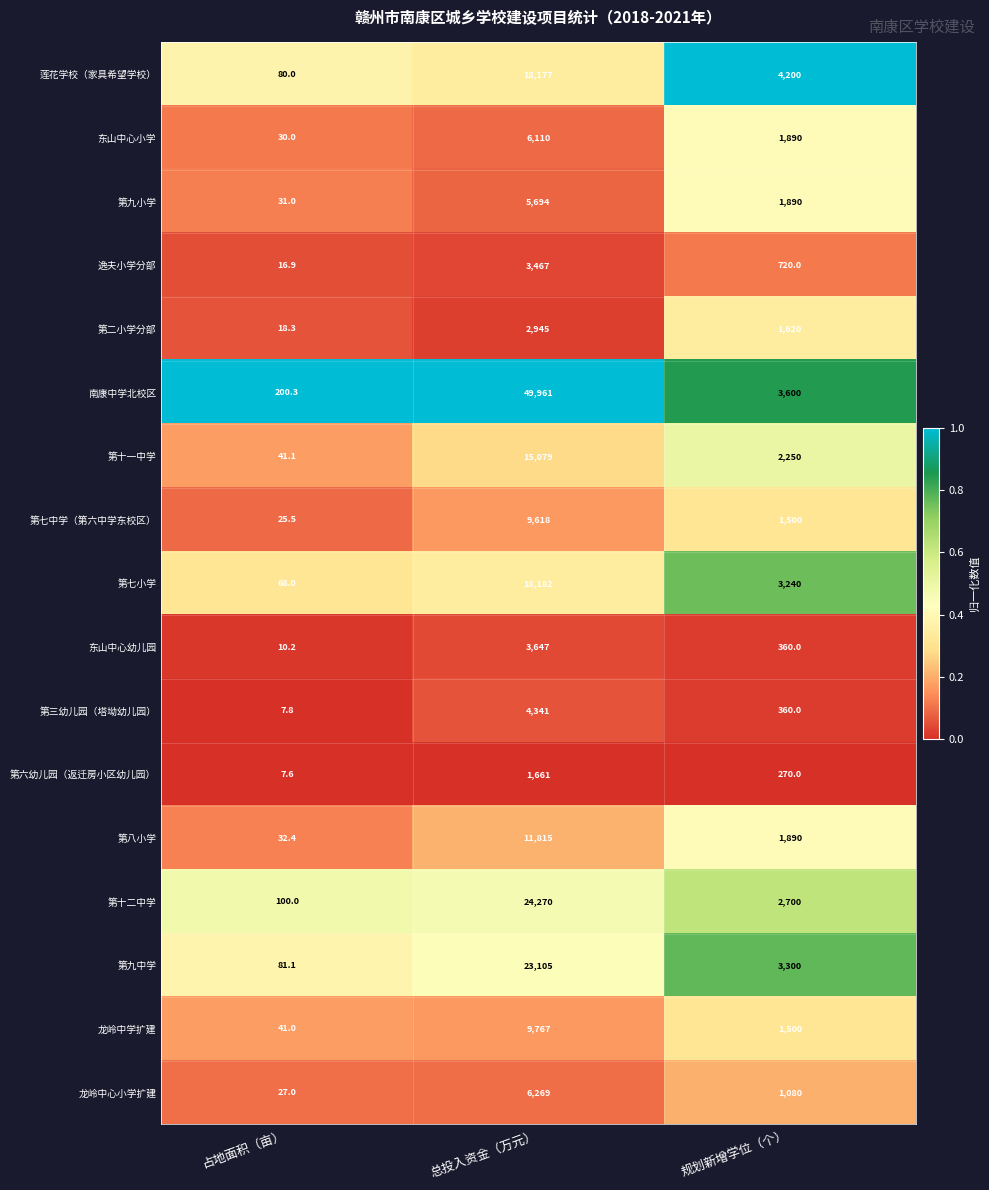

The 第九小学 series shows 1890.0 at 规划新增学位（个）. True or false?

True